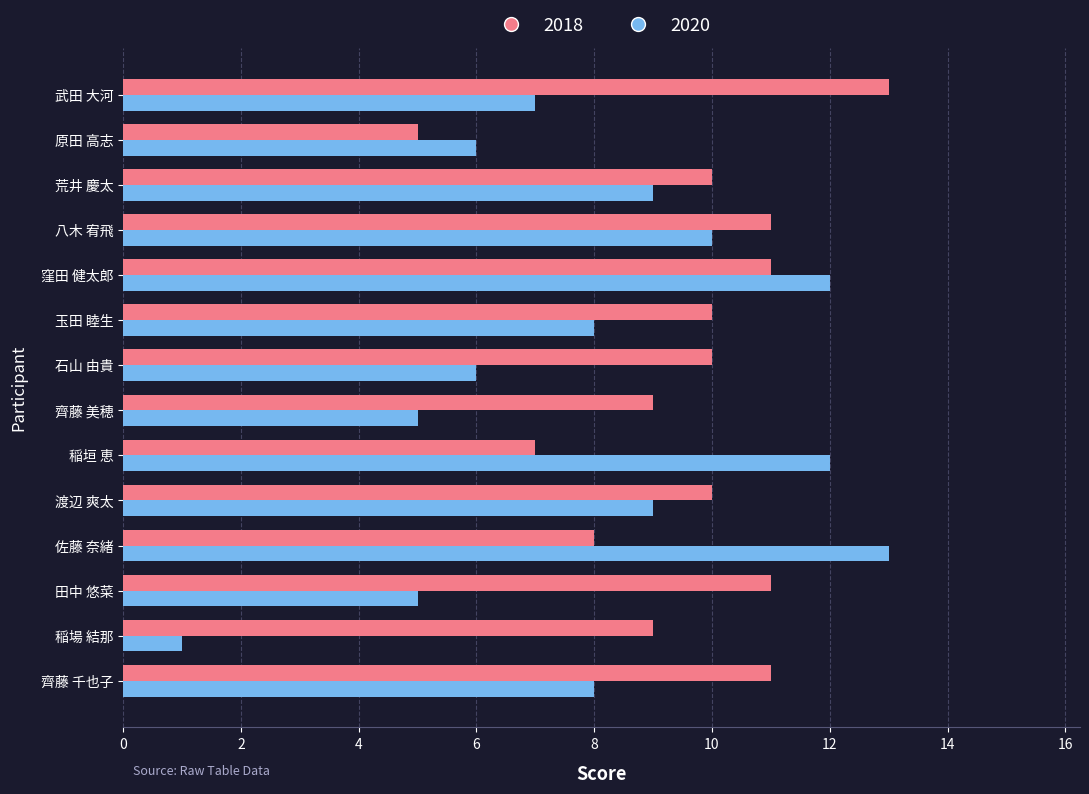

True or false: 2018 has a value of 14 at 石山 由貴.

False